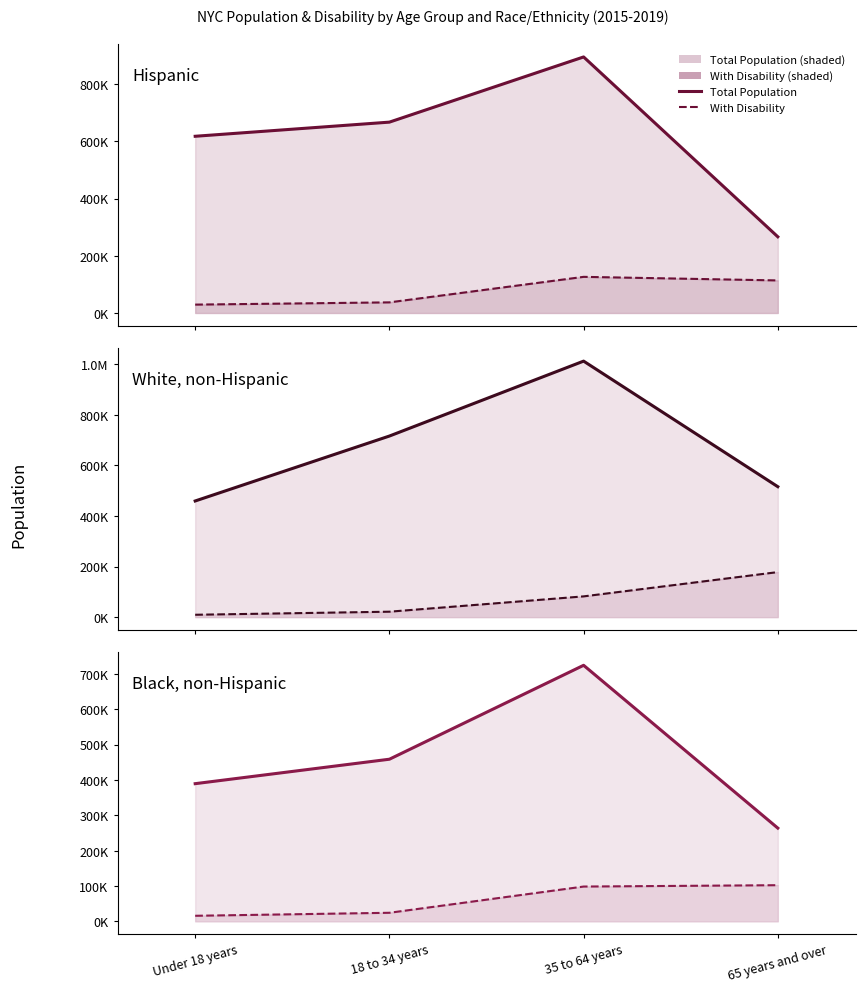

At which category is the sum across all series the highest?

35 to 64 years